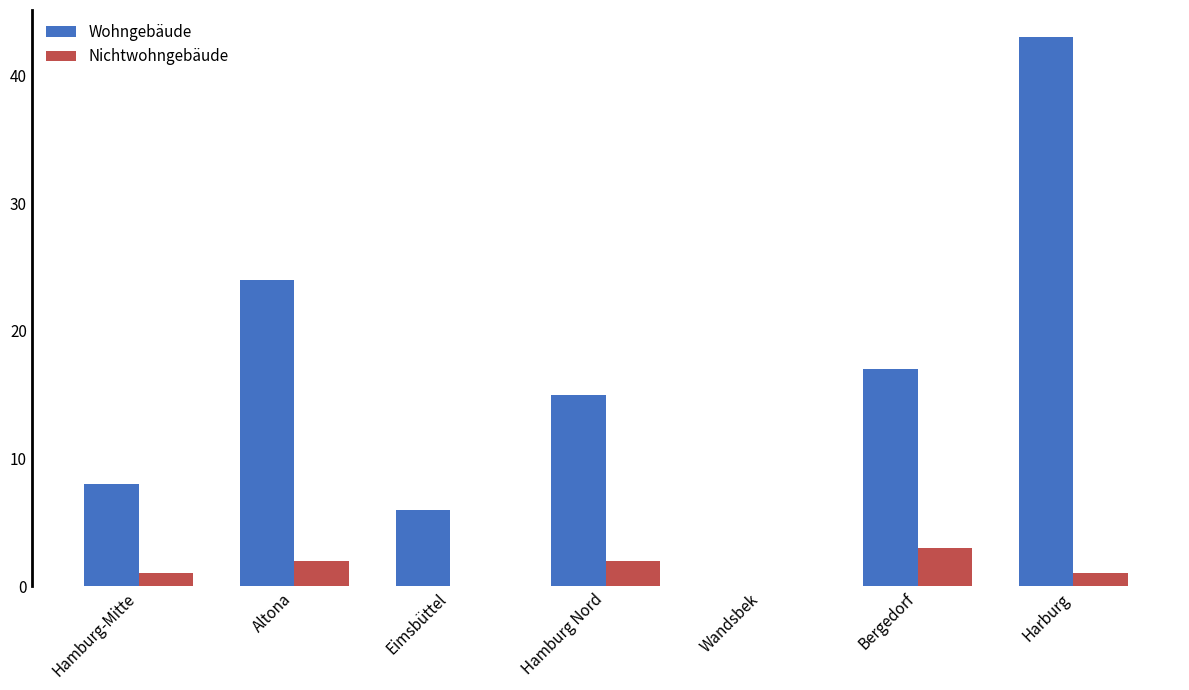

What is the approximate value of Wohngebäude at Bergedorf, to the nearest 5?

15